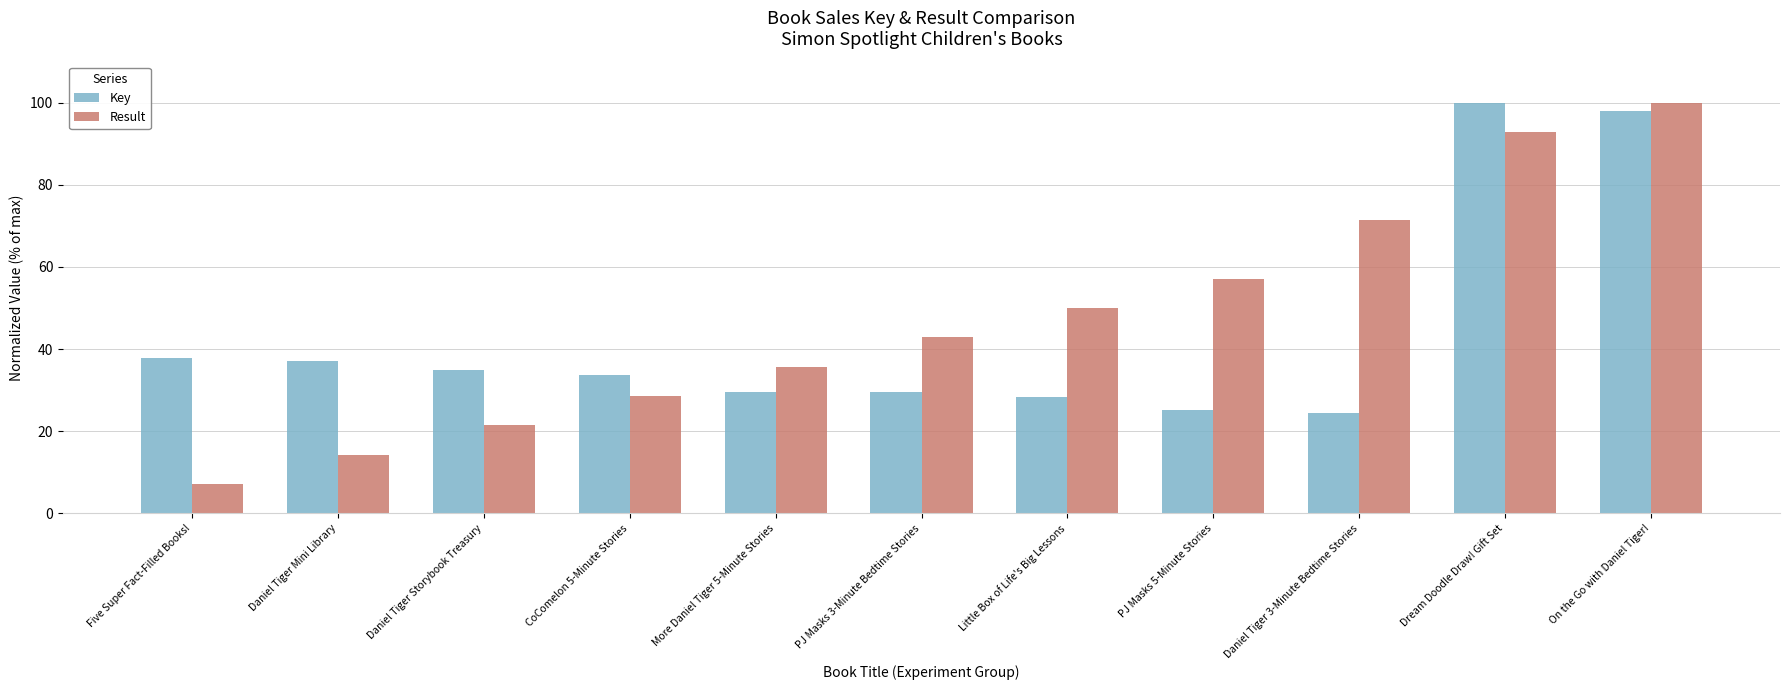

Which series has the largest total across all categories?

Result